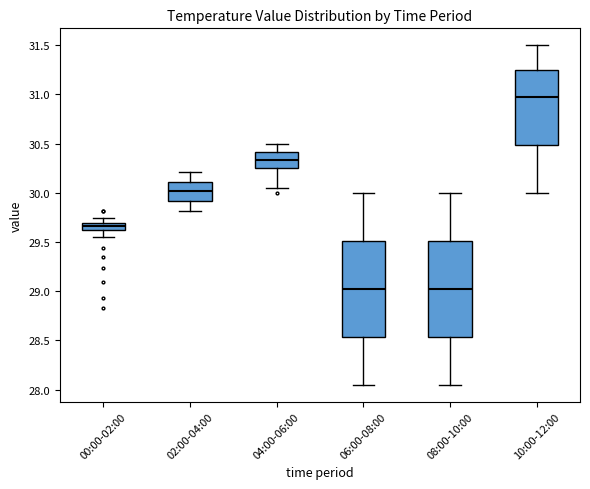

Where does the median line of the box for 10:00-12:00 sit on the y-axis? The values are not printed on the chart, so give them approximately, as read against the axis.

31.00